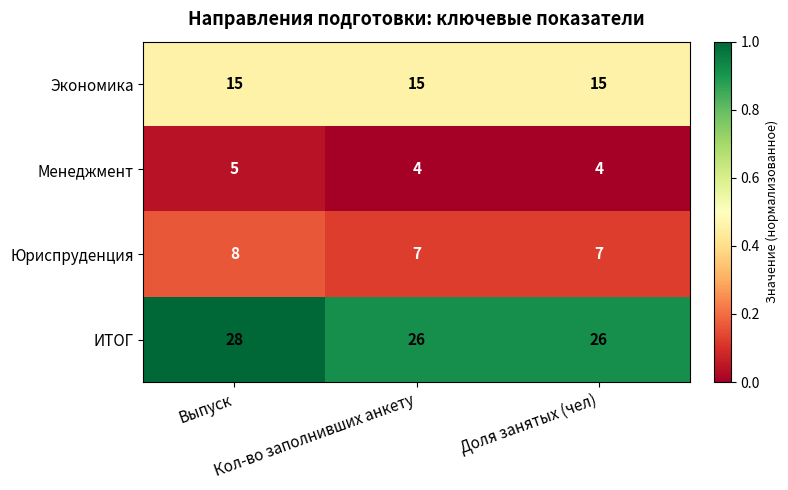

How many distinct data groups are displayed?

4